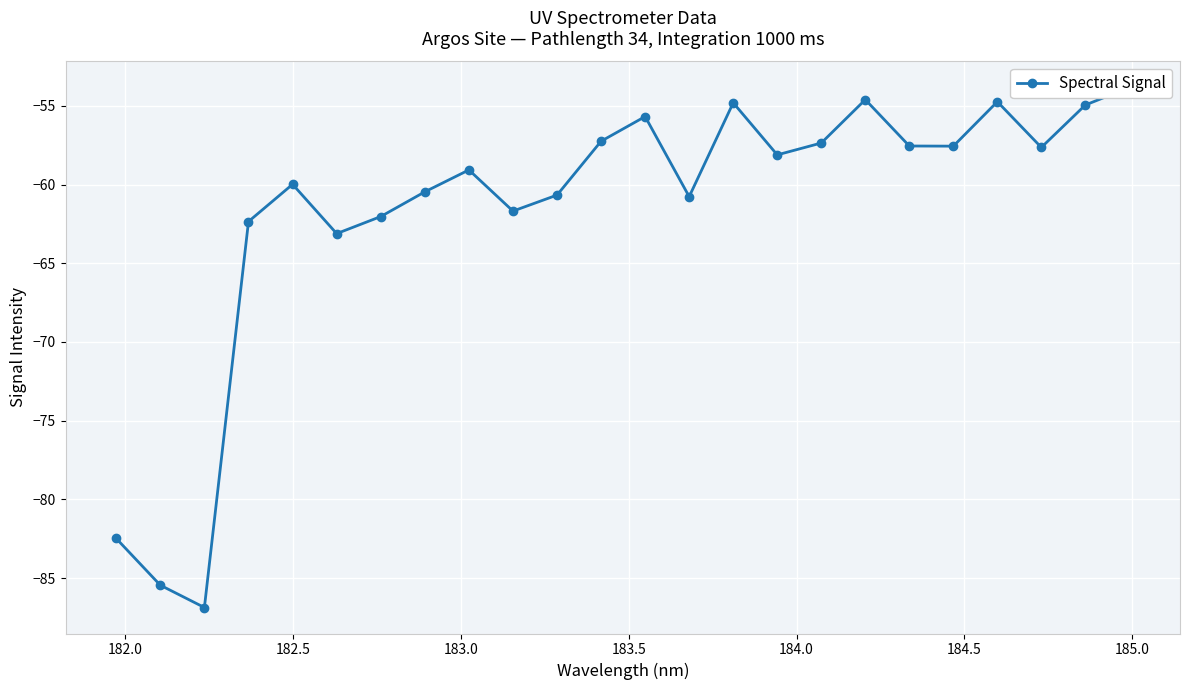

What is the sum of all values?

-1479.1